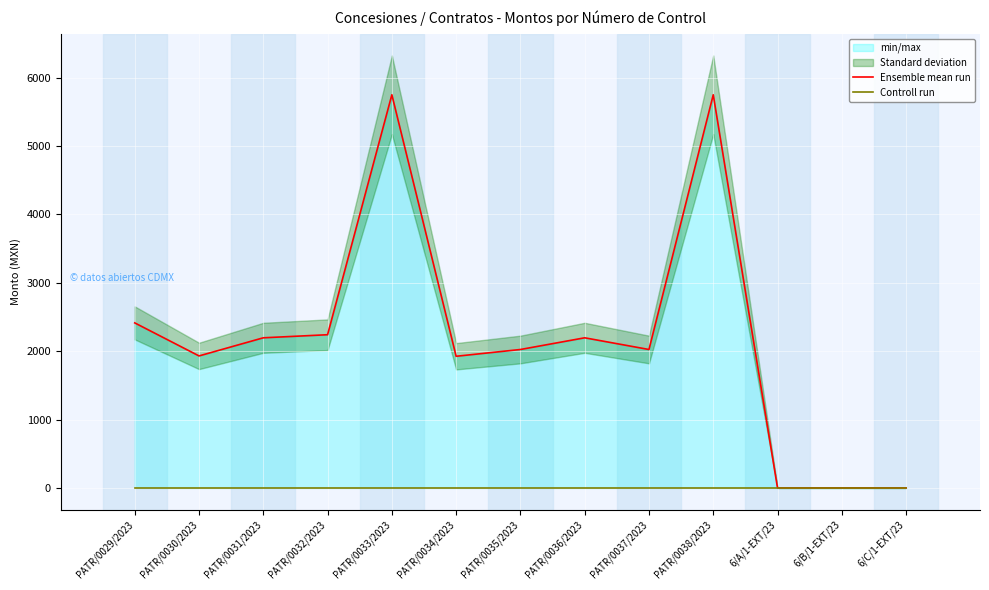

The value of Ensemble mean run at 6/C/1-EXT/23 is 2246. True or false?

False